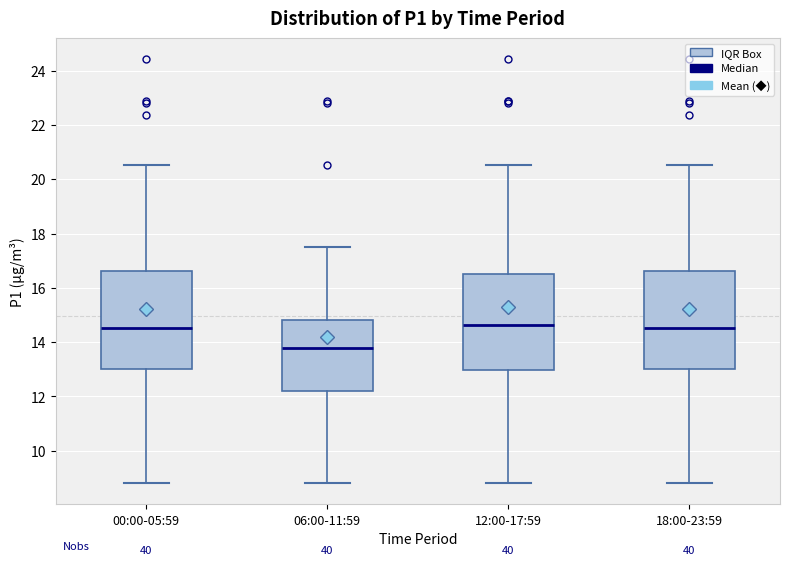

Where is the upper edge of the box for 00:00-05:59 on the y-axis? The values are not printed on the chart, so give them approximately, as read against the axis.

16.6